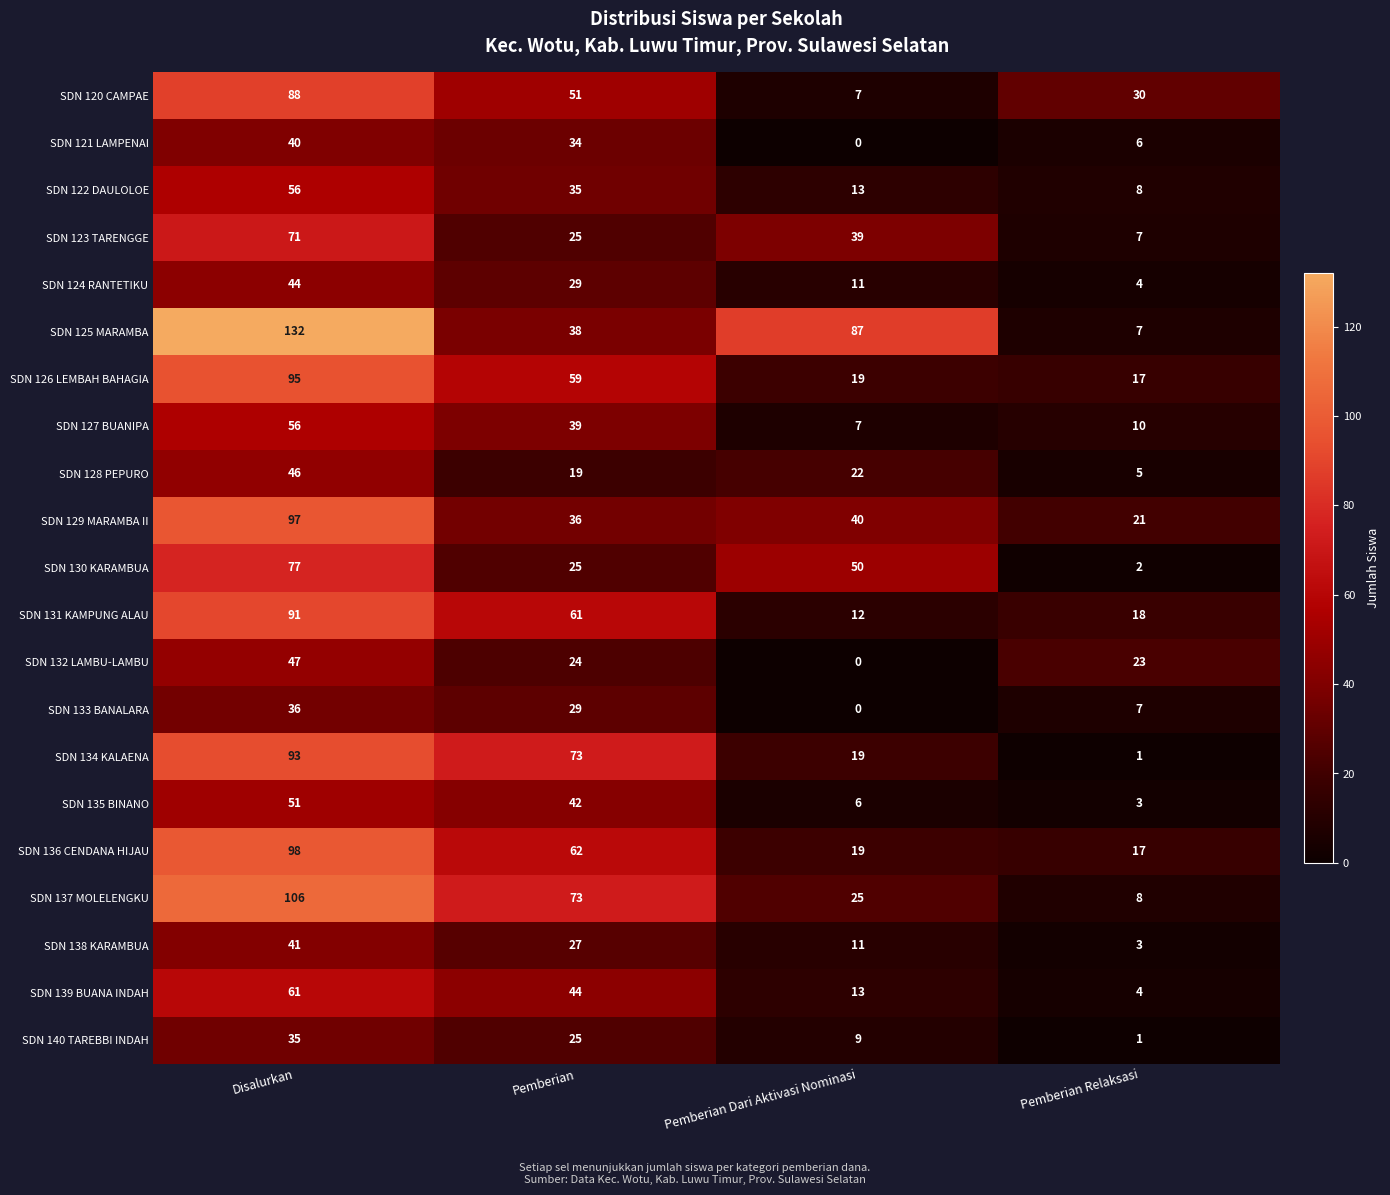

What is the average value of the SDN 132 LAMBU-LAMBU series?

24